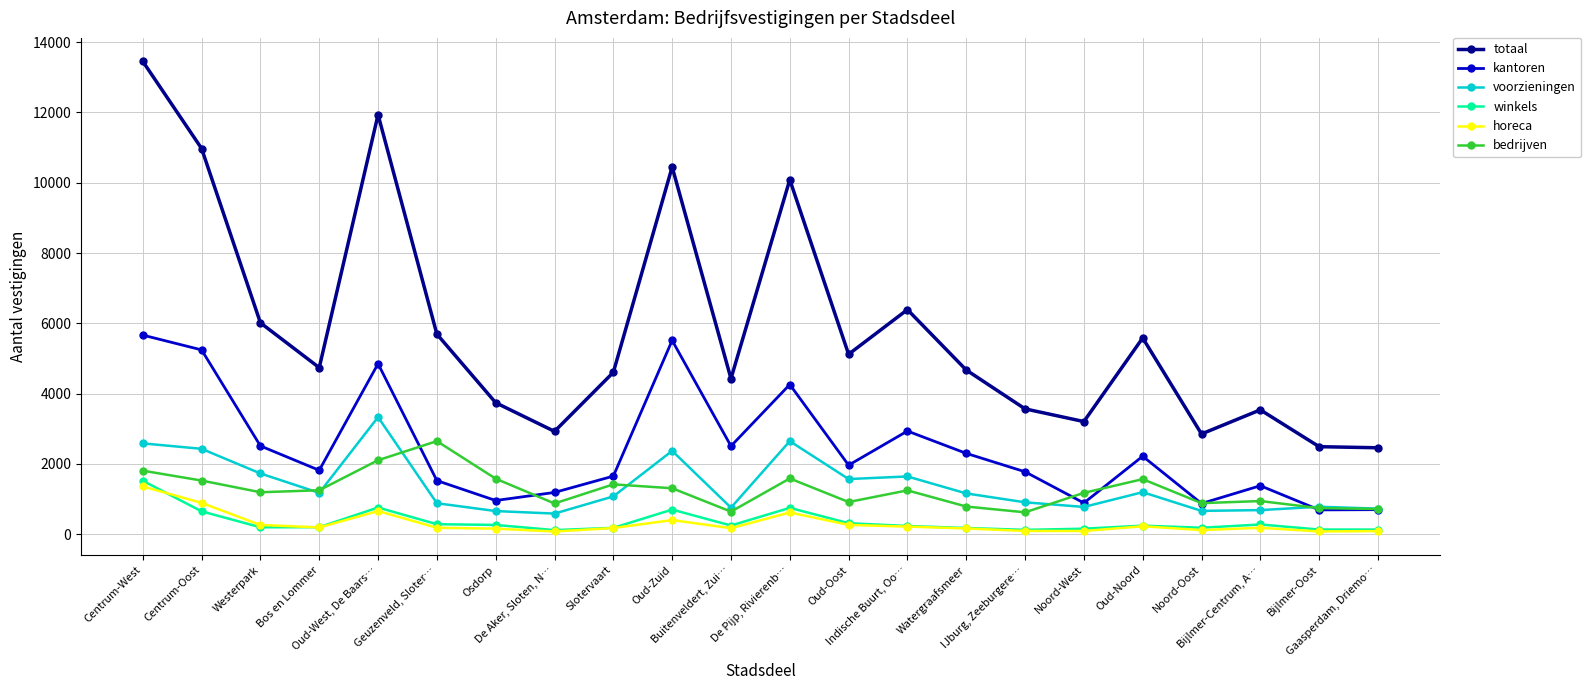

List the series in order of their peak value, lowest first.

horeca, winkels, bedrijven, voorzieningen, kantoren, totaal